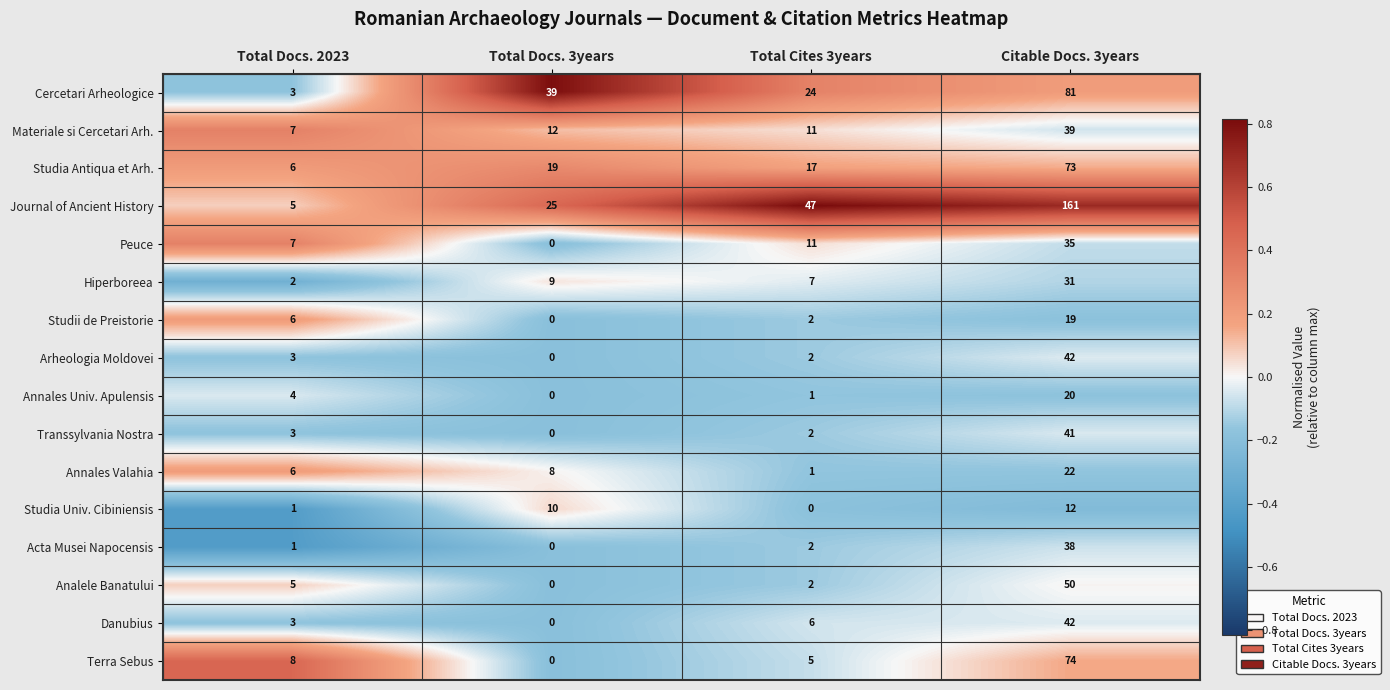

Which series changed the most between Total Docs. 2023 and Citable Docs. 3years?

Journal of Ancient History